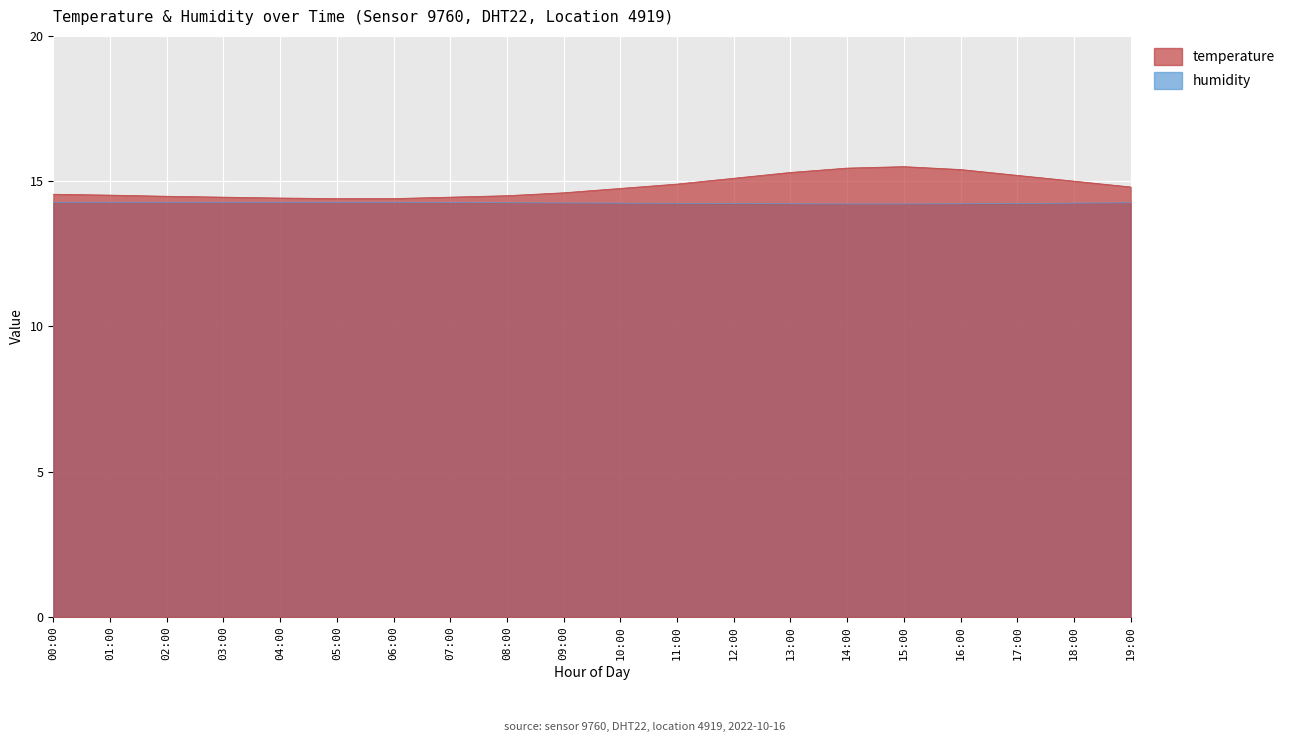

Rank the series by their average value, from lowest to highest.

humidity, temperature